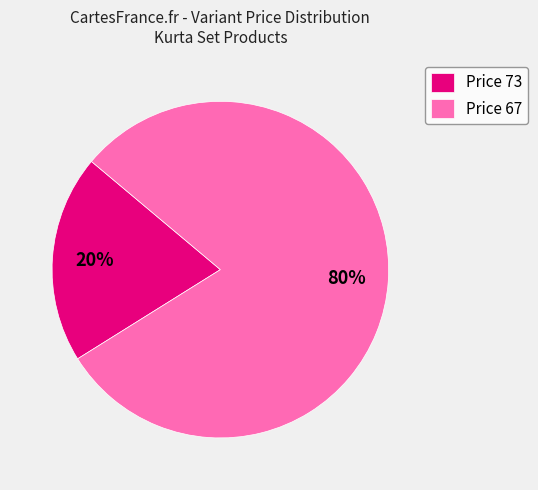

To the nearest percent, what portion does Price 73 represent?

20%